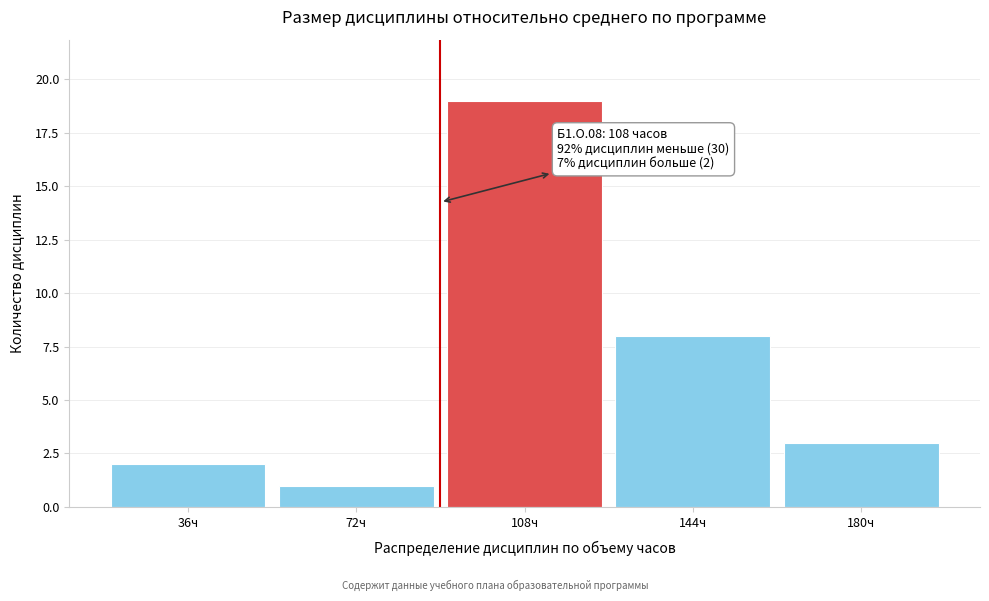

Reading right to left, extract all data points from this chart.

180ч=3	144ч=8	108ч=19	72ч=1	36ч=2